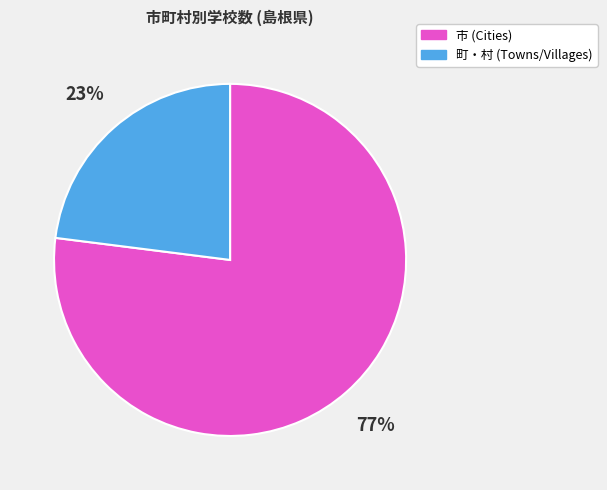

To the nearest percent, what is the difference between the largest and smallest slice percentages?

54%